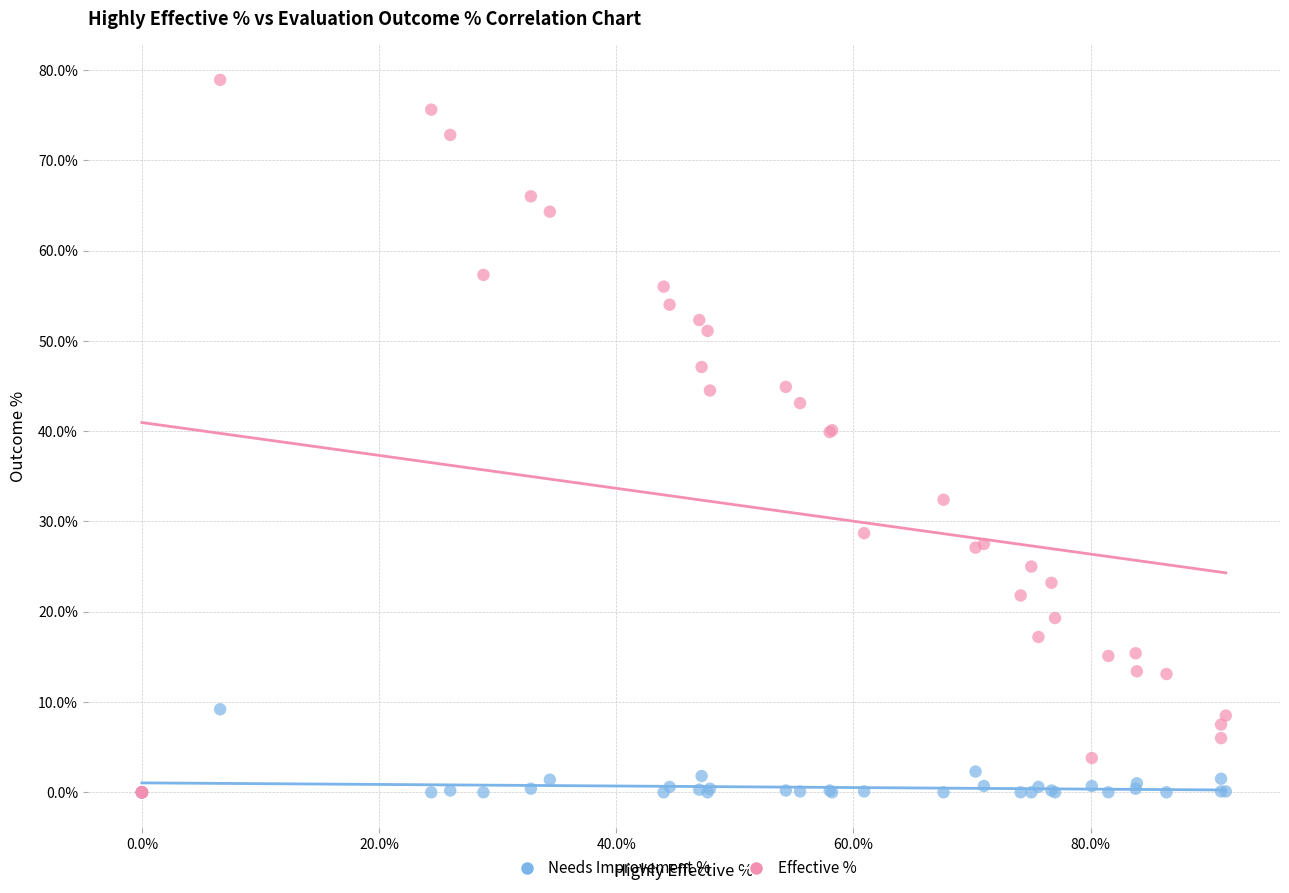

Which series reaches the maximum Y coordinate?

Effective %